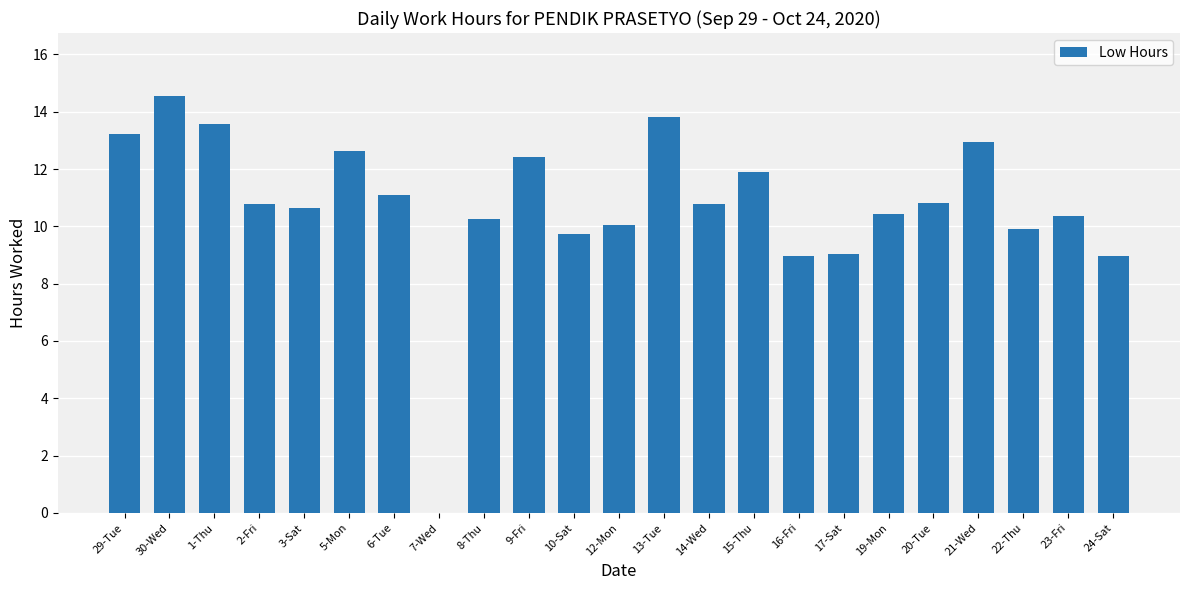

What is the greatest value displayed?

14.6